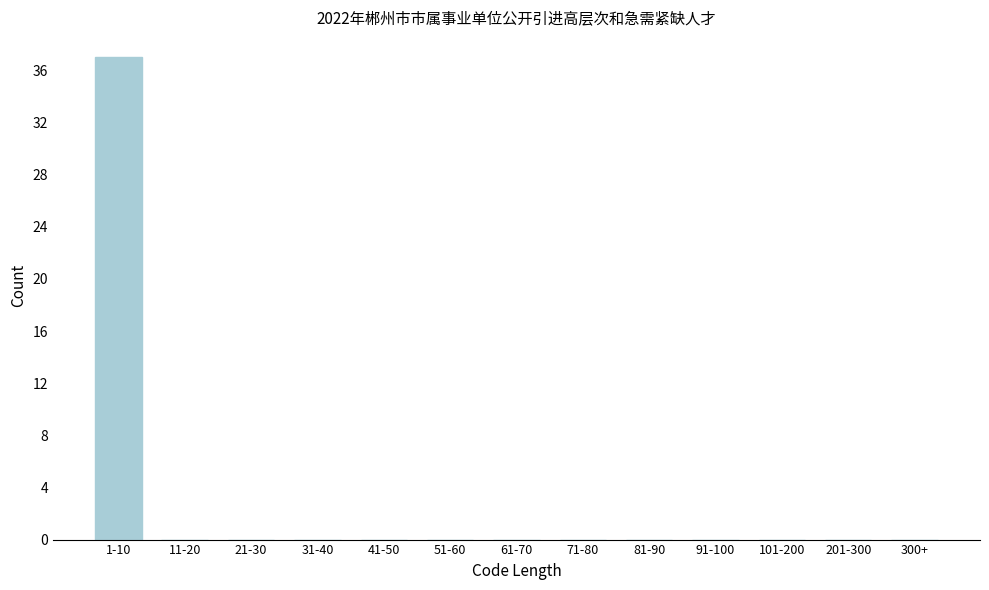

Reading left to right, what are all the values shown in this chart?

1-10=37	11-20=0	21-30=0	31-40=0	41-50=0	51-60=0	61-70=0	71-80=0	81-90=0	91-100=0	101-200=0	201-300=0	300+=0